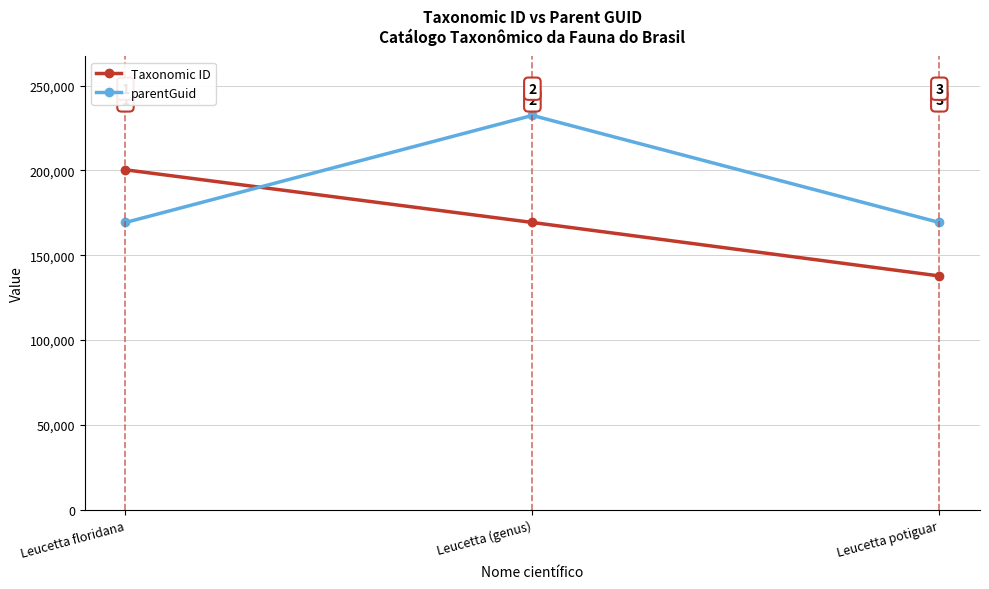

Reading left to right, extract all data points from this chart.

Taxonomic ID: 200356	169299	137768
parentGuid: 169299	232422	169299